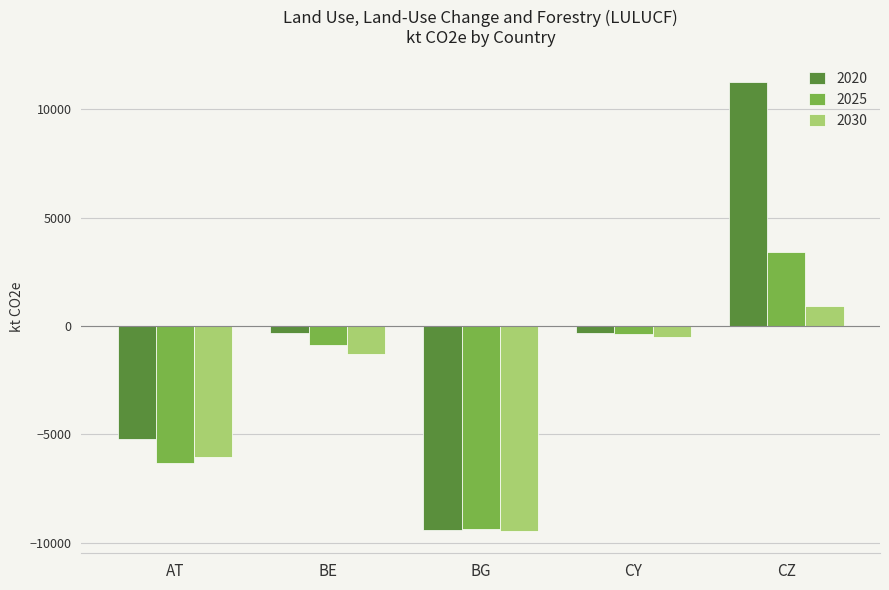

What is the label of the 1st bar from the right?

CZ